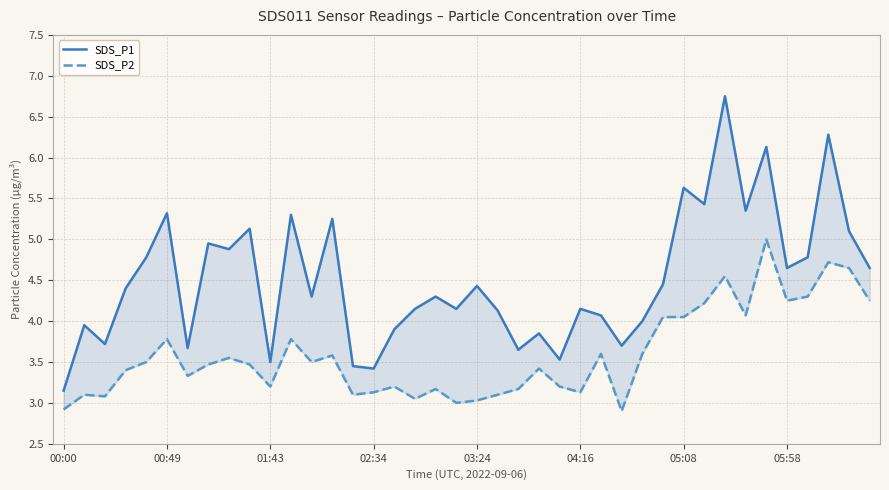

How many data points in SDS_P2 are less than 3?

2